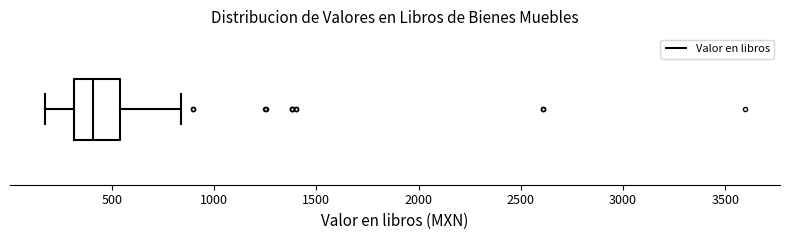

Transcribe this box plot: give where the median line is, the range the box spans, and where the two whiskers end, as read against the x-axis. The values are not printed on the chart, so give them approximately, as read against the axis.

median 400, box 300 to 550, whiskers 150 to 850